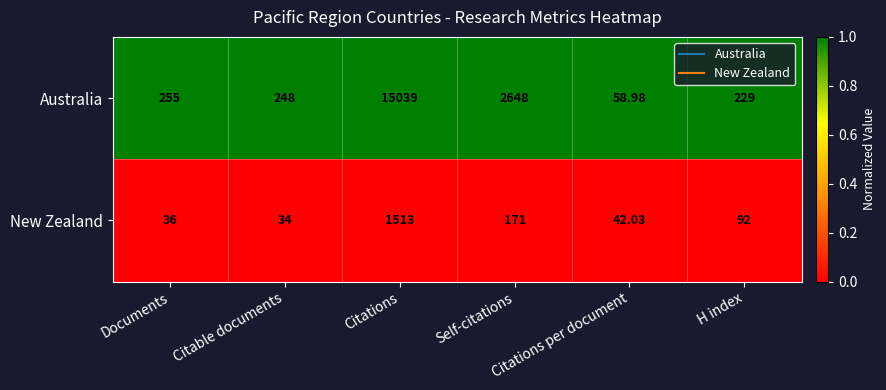

Which series has the largest total across all categories?

Australia